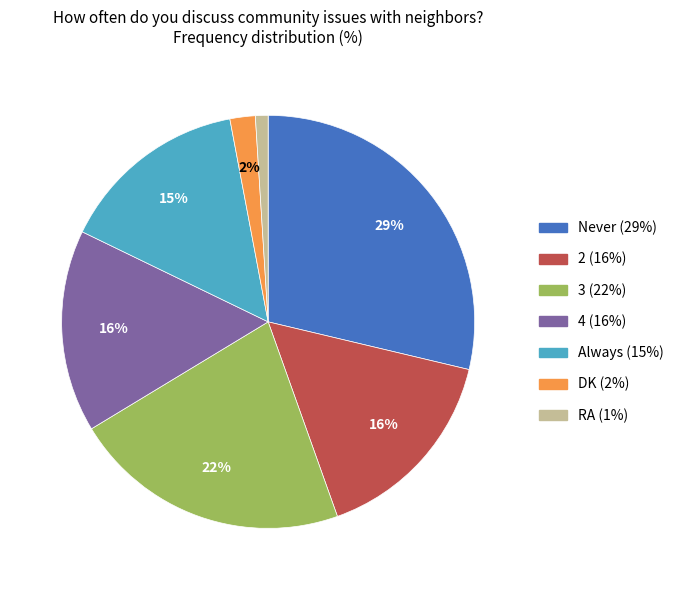

How many segments does this pie chart have?

7